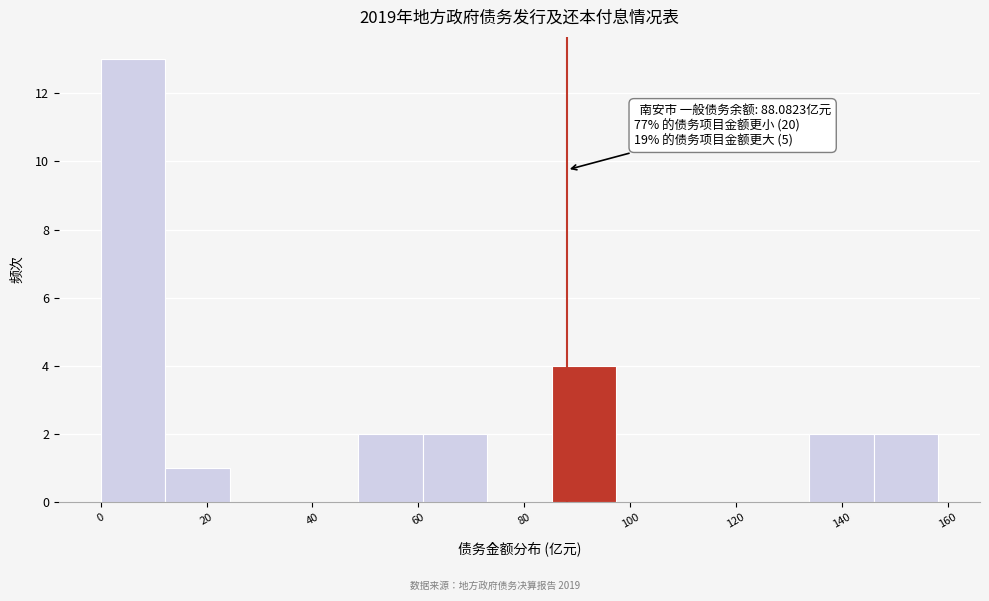

Which range on the x-axis has the tallest bar?

0 to 12